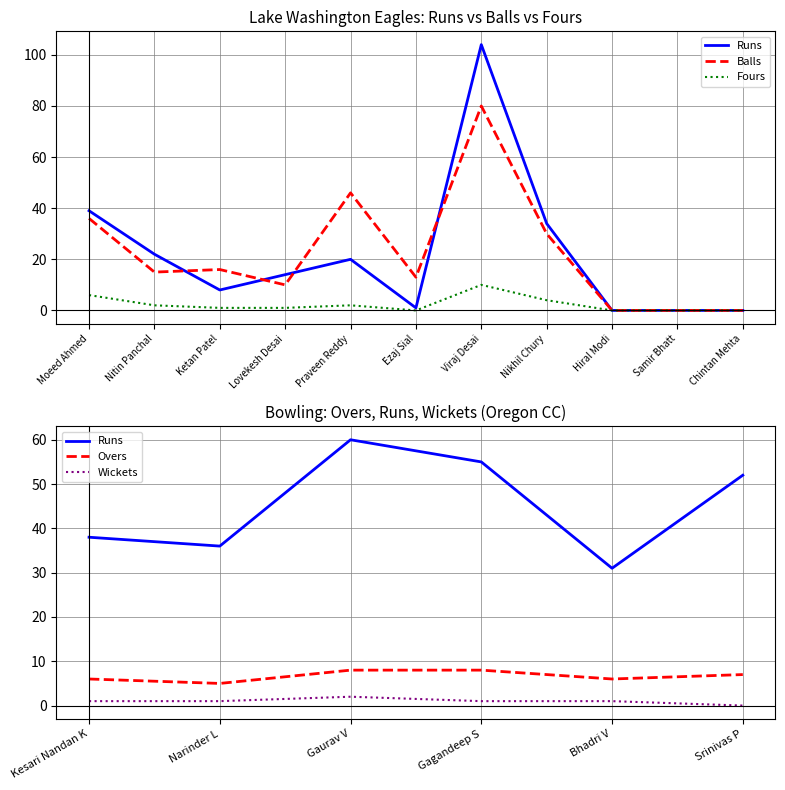

How many values in the Balls series are below 15?

5